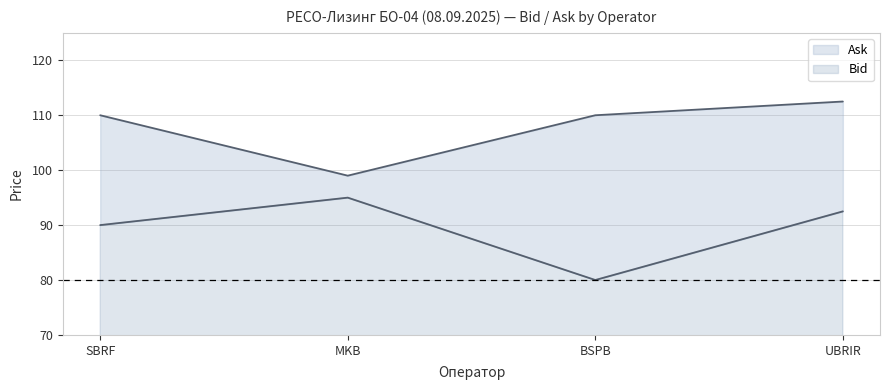

How many interior local peaks does the Bid series have?

1